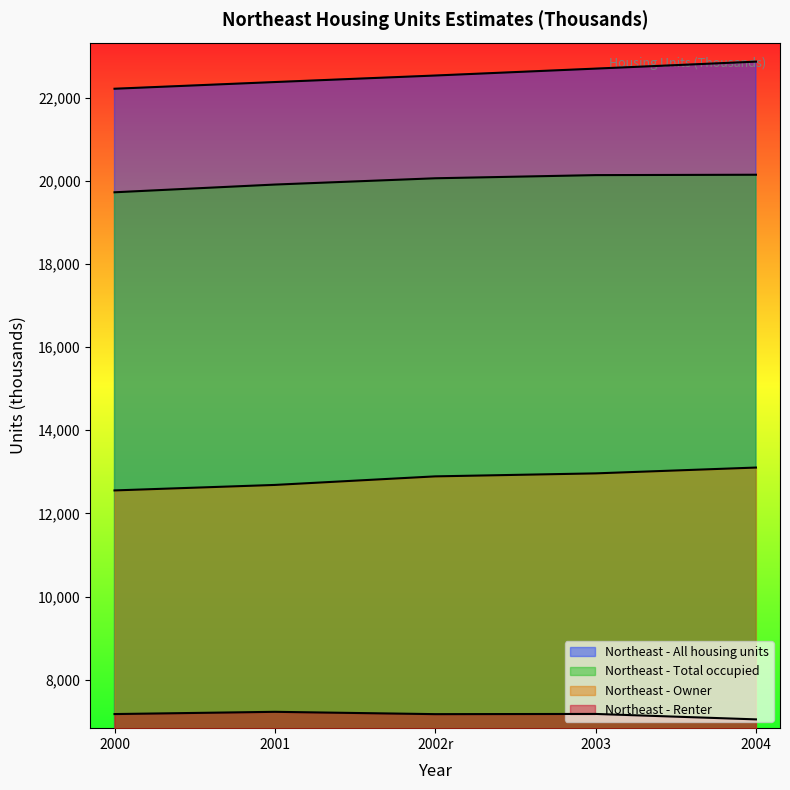

True or false: Northeast - Renter and Northeast - Owner cross at least once.

False